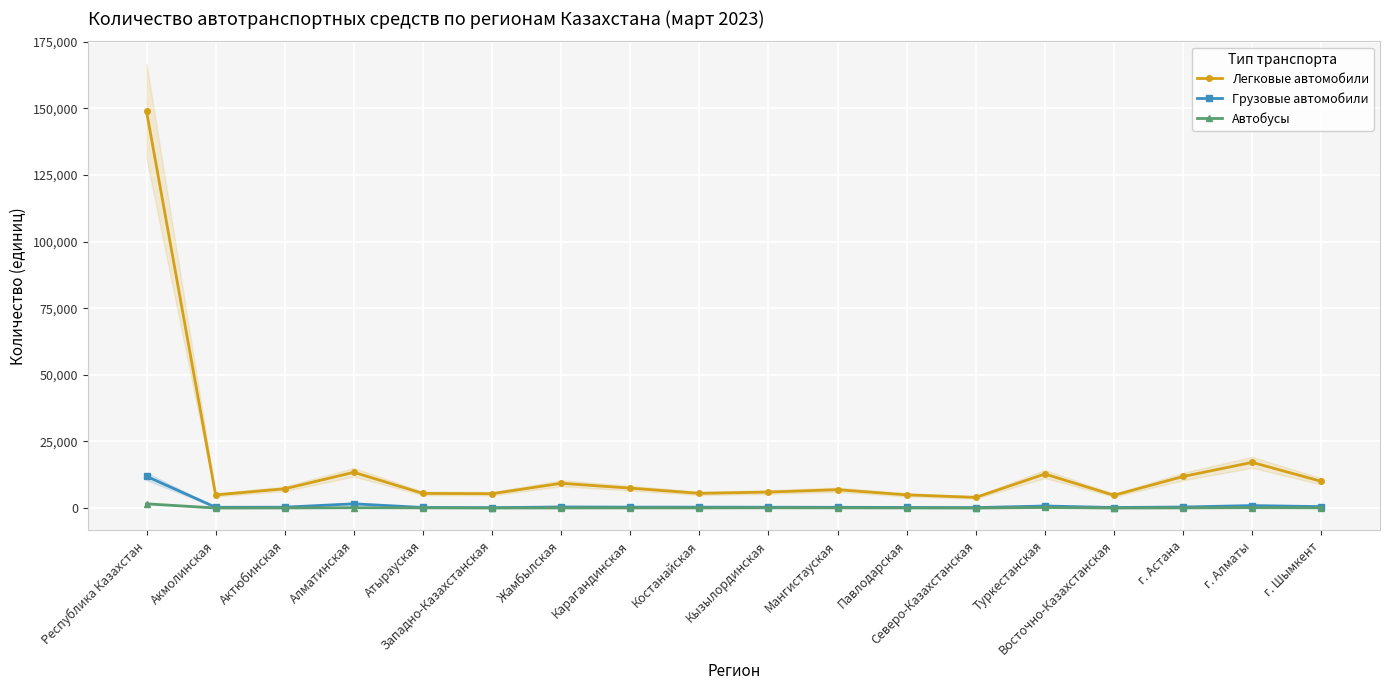

At Туркестанская, list the series in order from largest to smallest.

Легковые автомобили, Грузовые автомобили, Автобусы